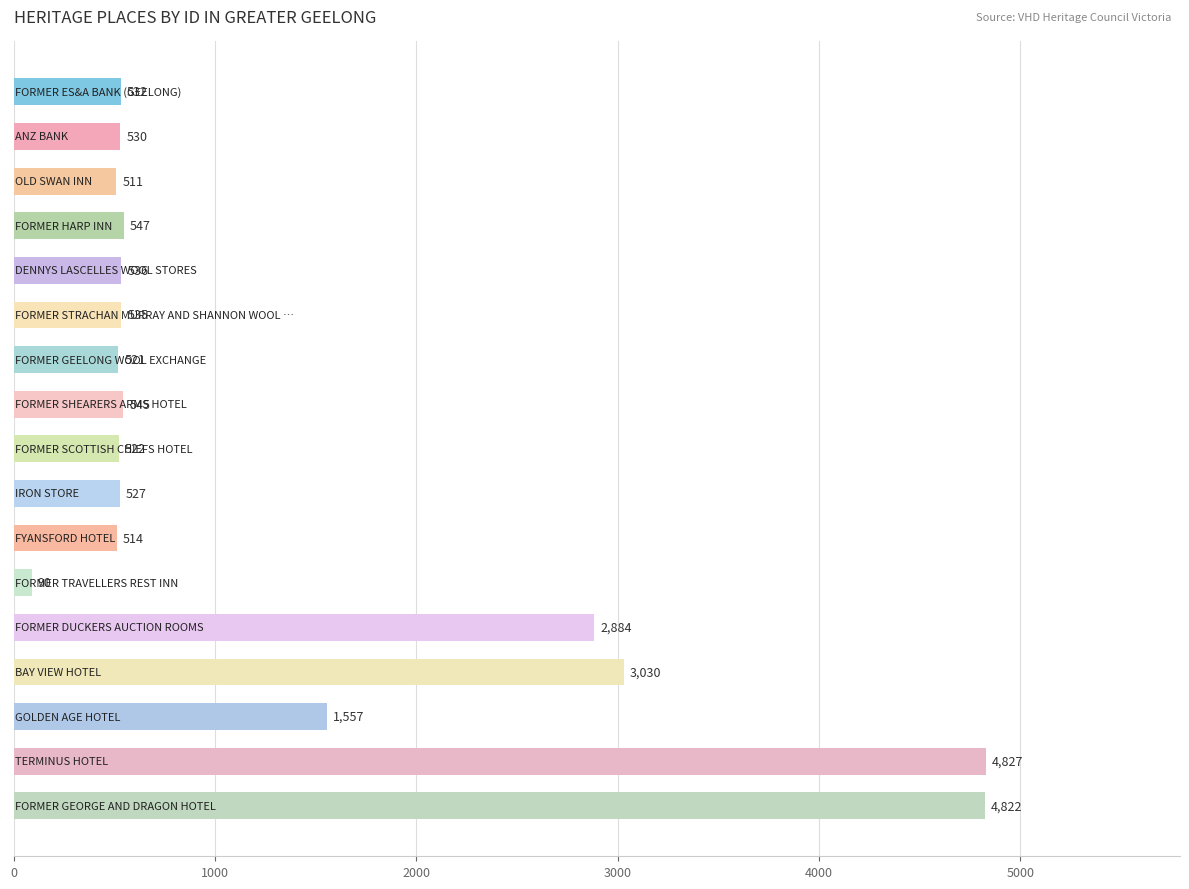

What is the difference between the second highest and minimum values?

4732